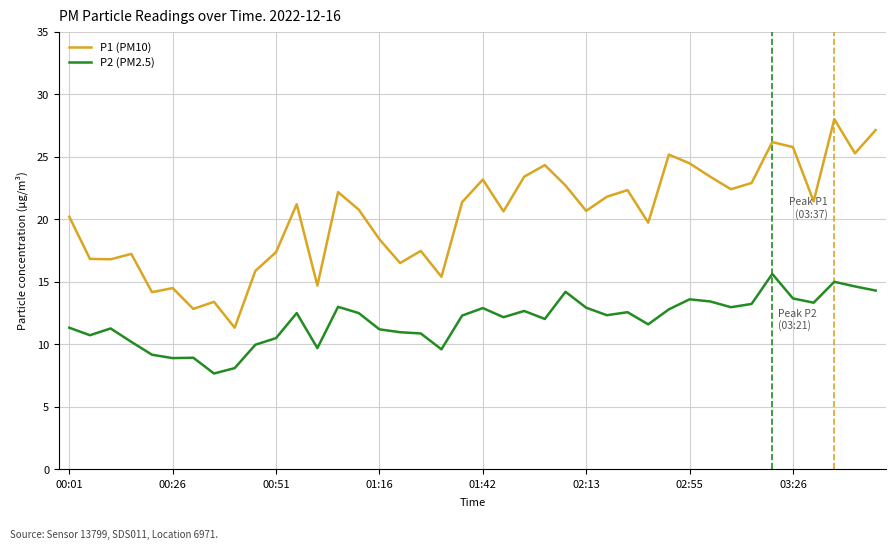

How many series are shown in this chart?

2